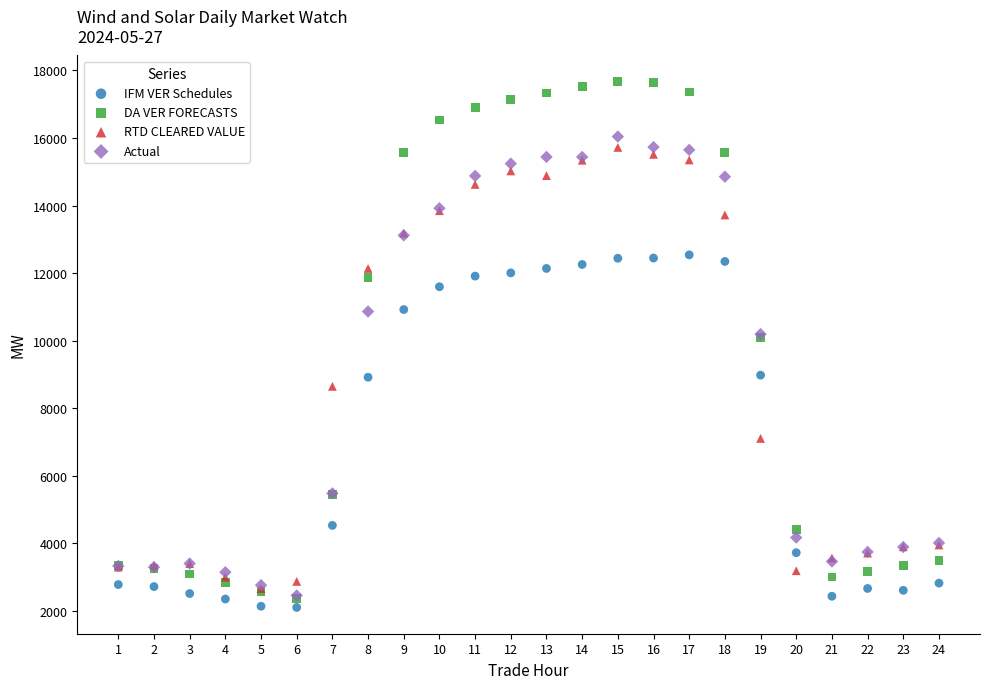

Which series contains the lowest Y value?

IFM VER Schedules